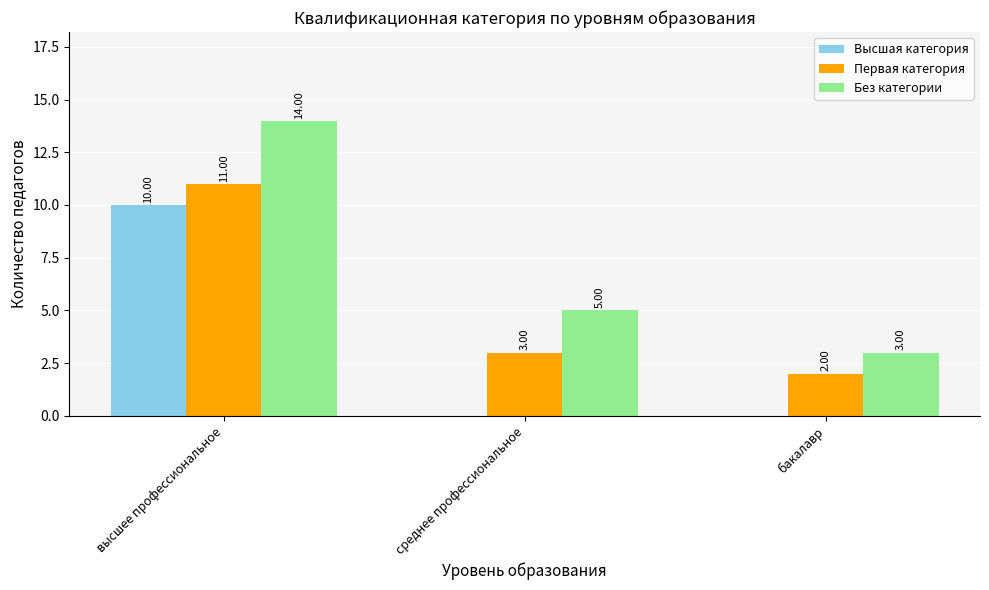

The value of Без категории at среднее профессиональное is 1. True or false?

False